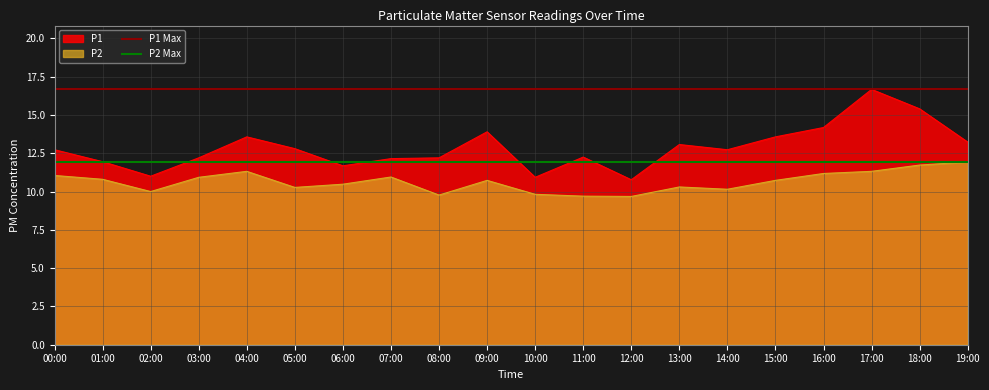

What is the sum of the P2 Max values at 00:00 and 01:00?

23.9